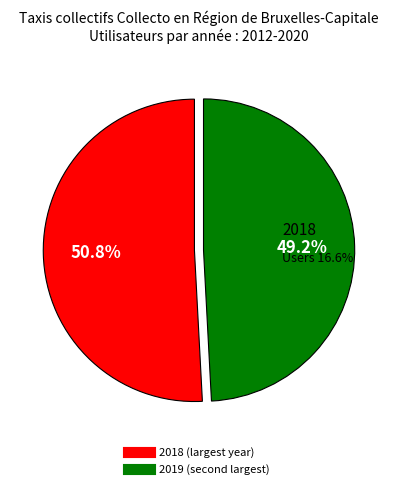

Which has a higher value, 2015 or 2018?

2018